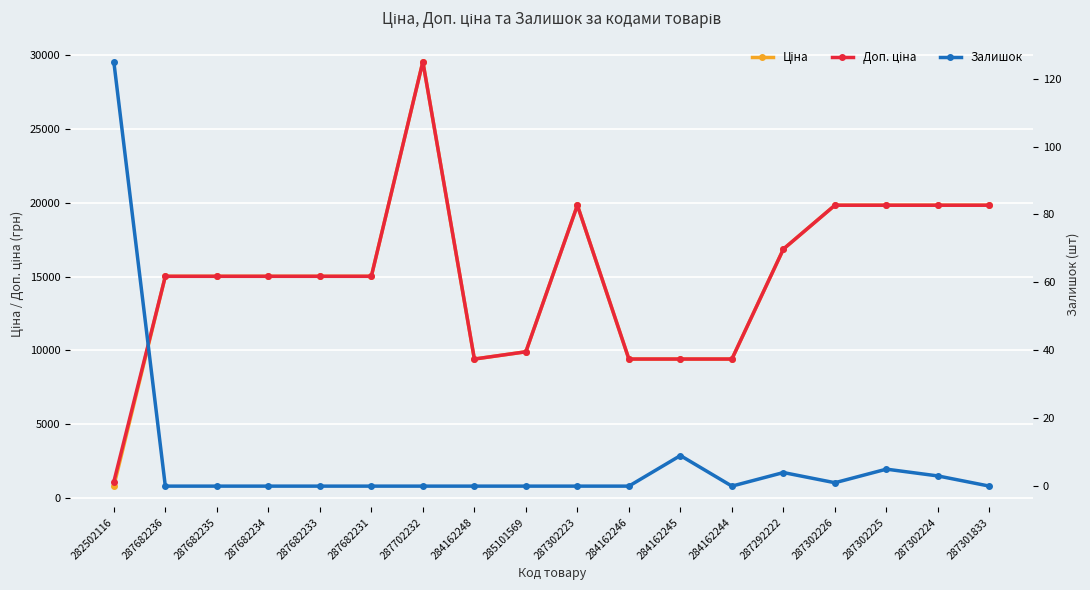

Reading left to right, what are all the values shown in this chart?

Ціна: 813.0	15019.2	15019.2	15019.2	15019.2	15019.2	29548.9	9416.9	9908.5	19831.1	9416.9	9416.9	9416.9	16863.2	19831.1	19831.1	19831.1	19831.1
Доп. ціна: 1101.8	15019.2	15019.2	15019.2	15019.2	15019.2	29548.9	9416.9	9908.5	19831.1	9416.9	9416.9	9416.9	16863.2	19831.1	19831.1	19831.1	19831.1
Залишок: 125.0	0.0	0.0	0.0	0.0	0.0	0.0	0.0	0.0	0.0	0.0	9.0	0.0	4.0	1.0	5.0	3.0	0.0